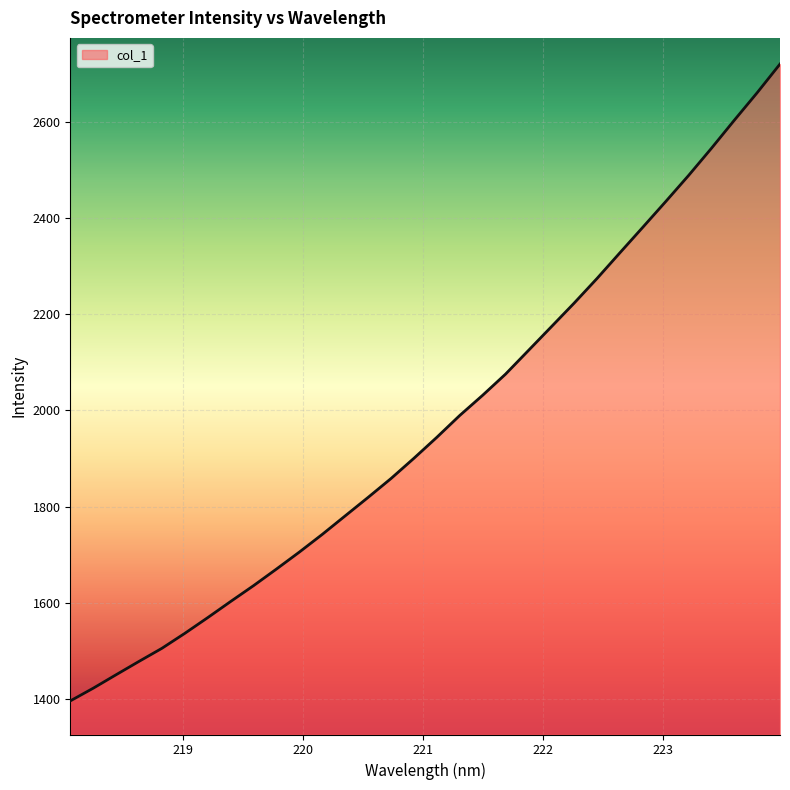

What is the maximum value shown in the chart?

2719.8